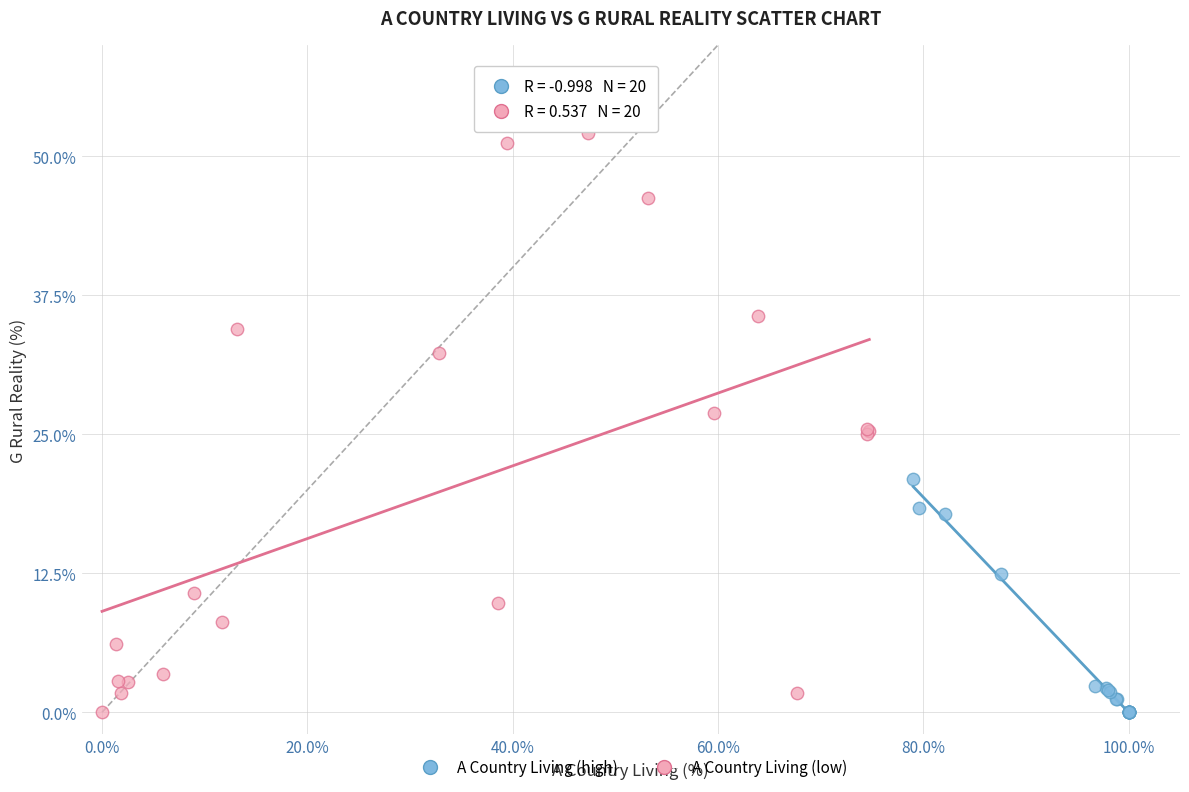

Which series contains the highest Y value?

A Country Living (low)